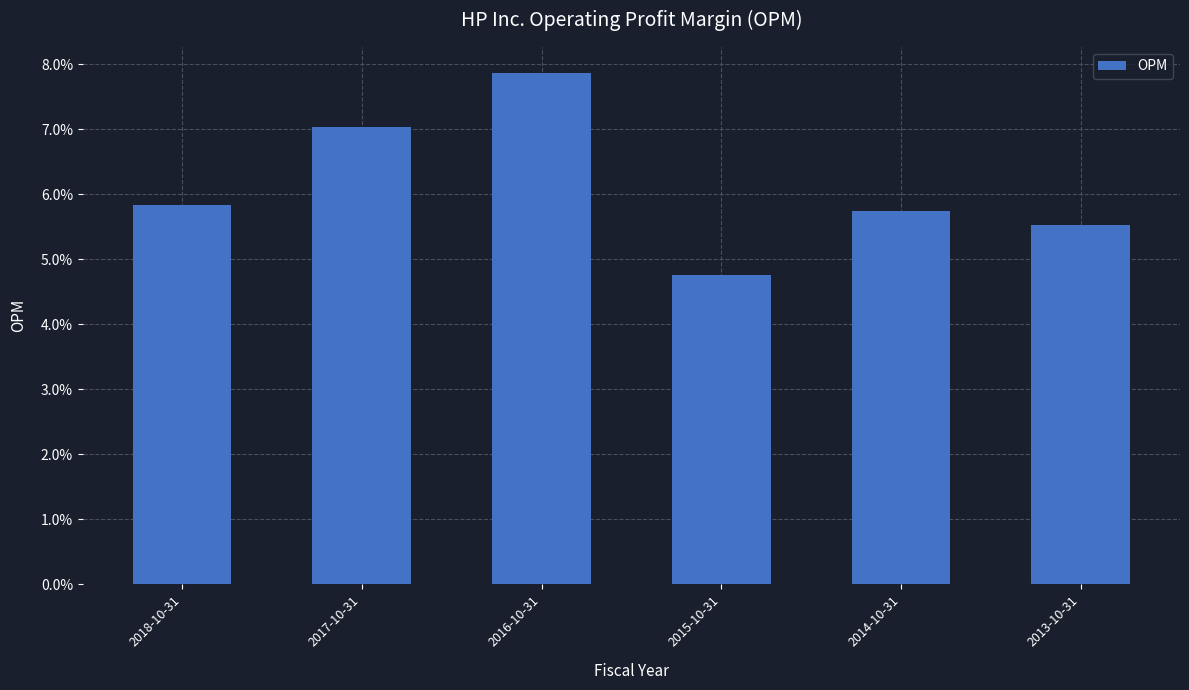

Does the chart contain any negative values?

No